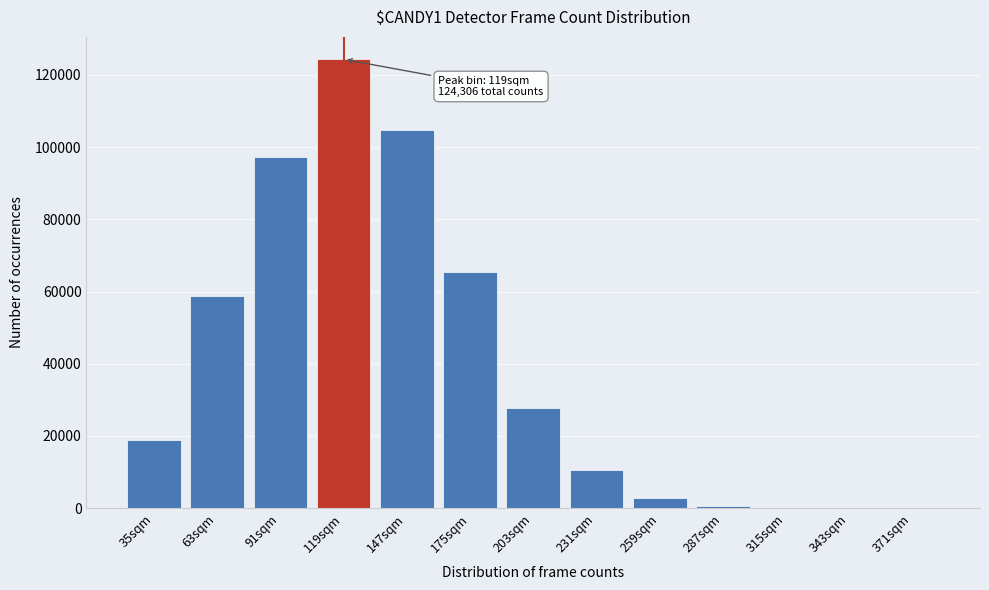

Between 35sqm and 119sqm, which is larger?

119sqm